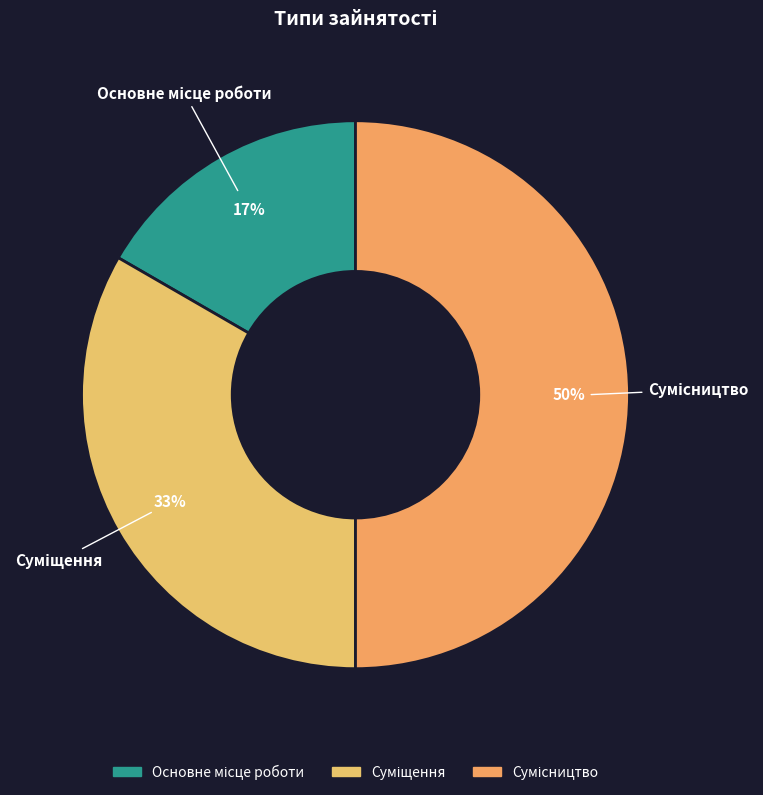

To the nearest percent, what is the difference between the largest and smallest slice percentages?

33%